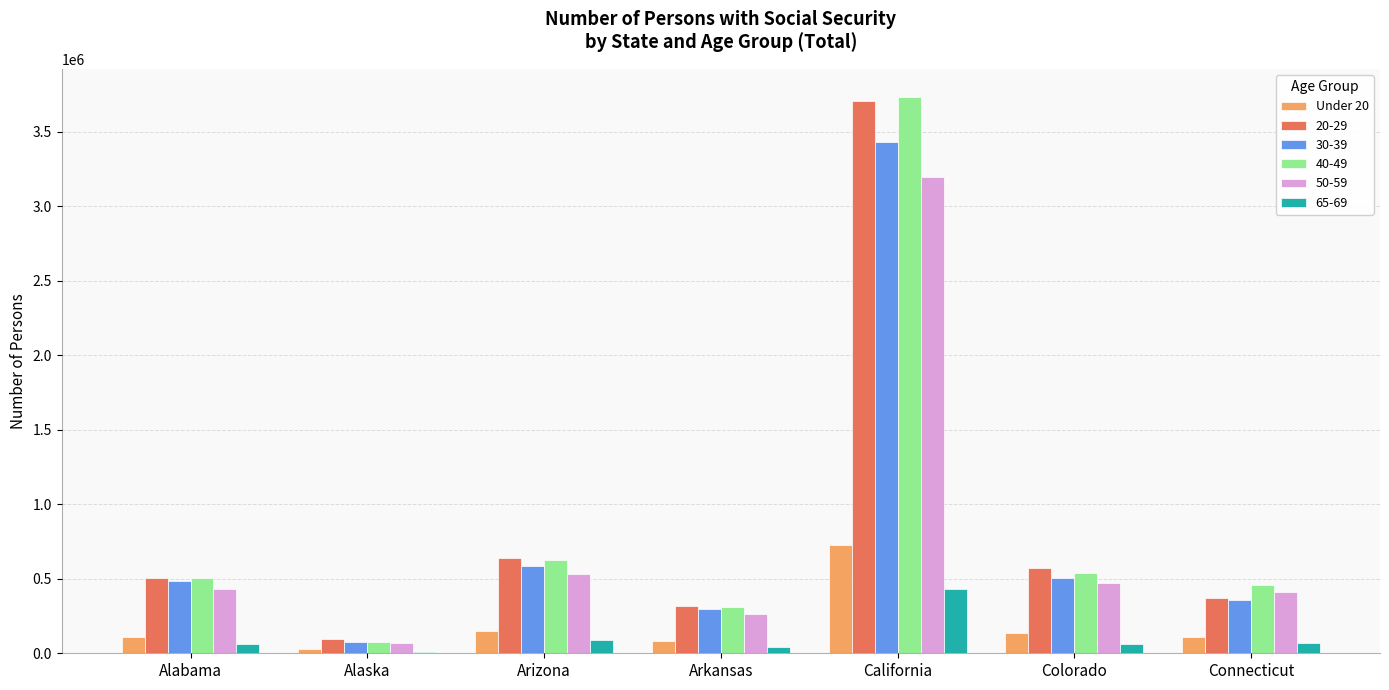

What is the total value across all series at Arizona?

2622056